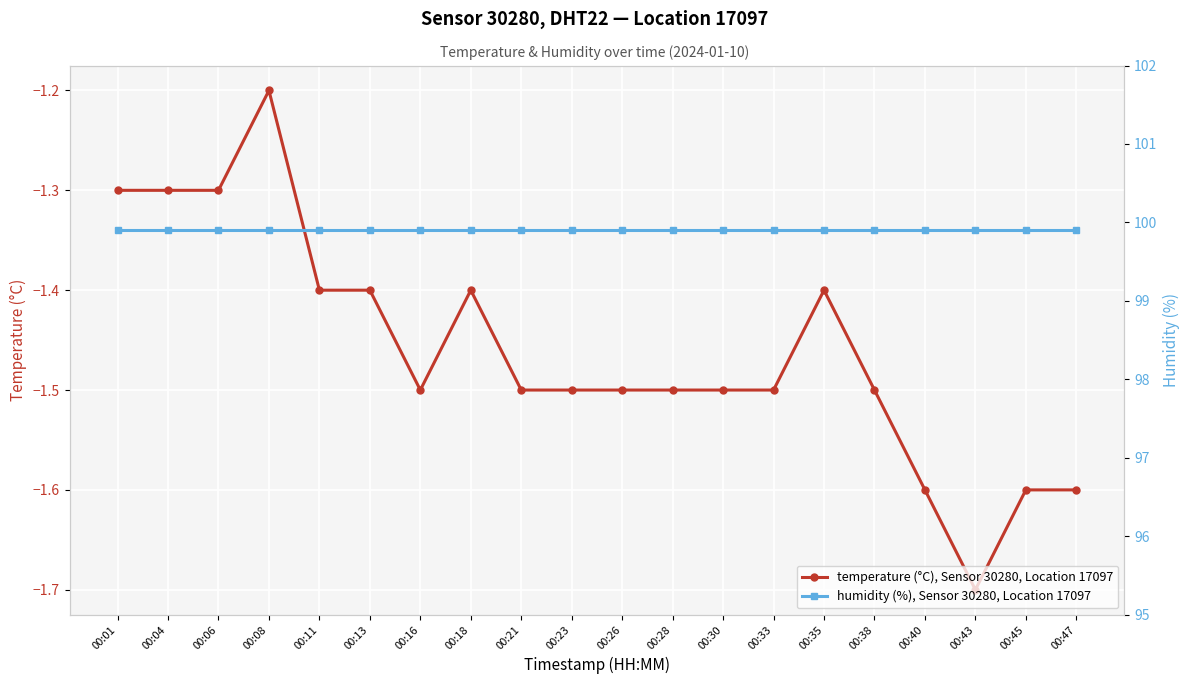

What is the value of the temperature (°C), Sensor 30280, Location 17097 point at the 9th from the left?

-1.5